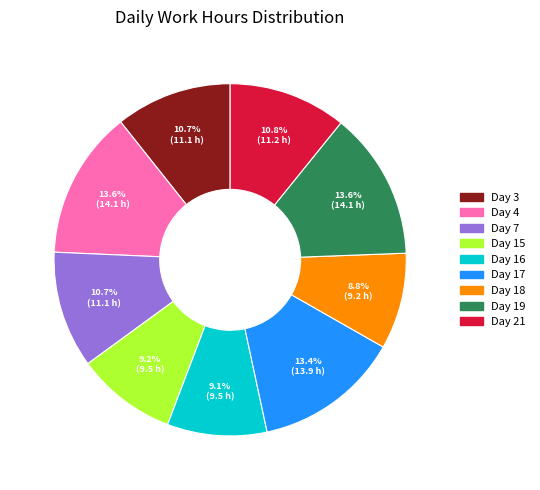

Is the sum of Day 4 and Day 17 greater than half?

No